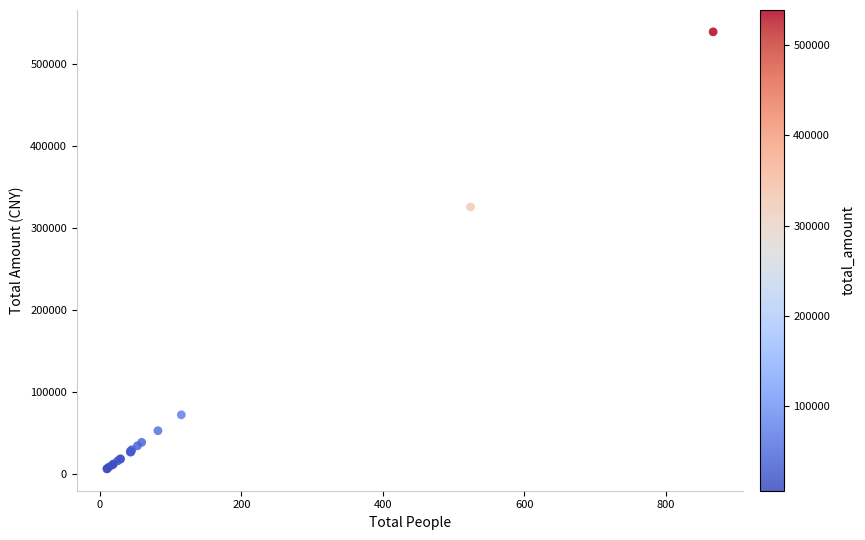

What Y value in the scatter plot is closest to 272480?

325430